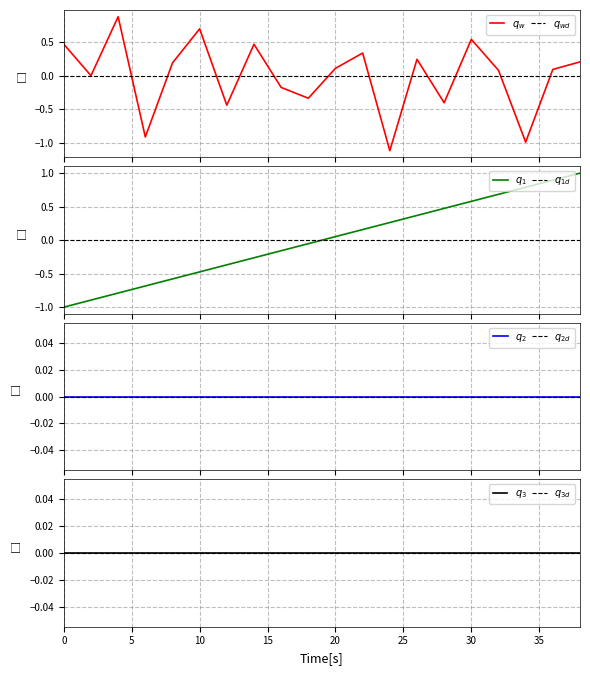

What is the value of the intensity(dBm) point at the 16th from the left?

0.5